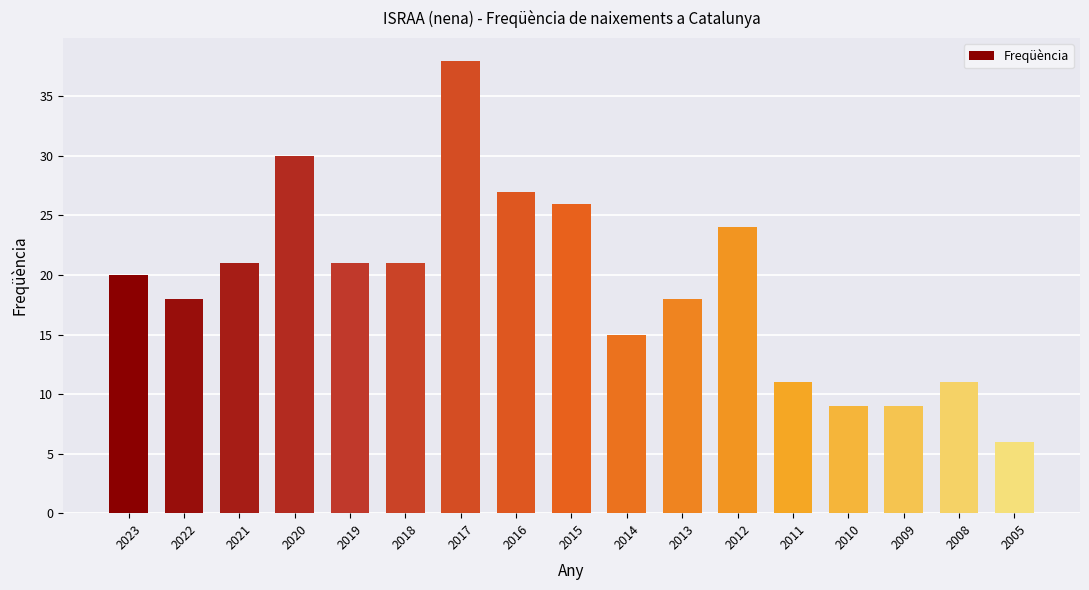

What is the ratio of the value at 2008 to the value at 2015?

0.4